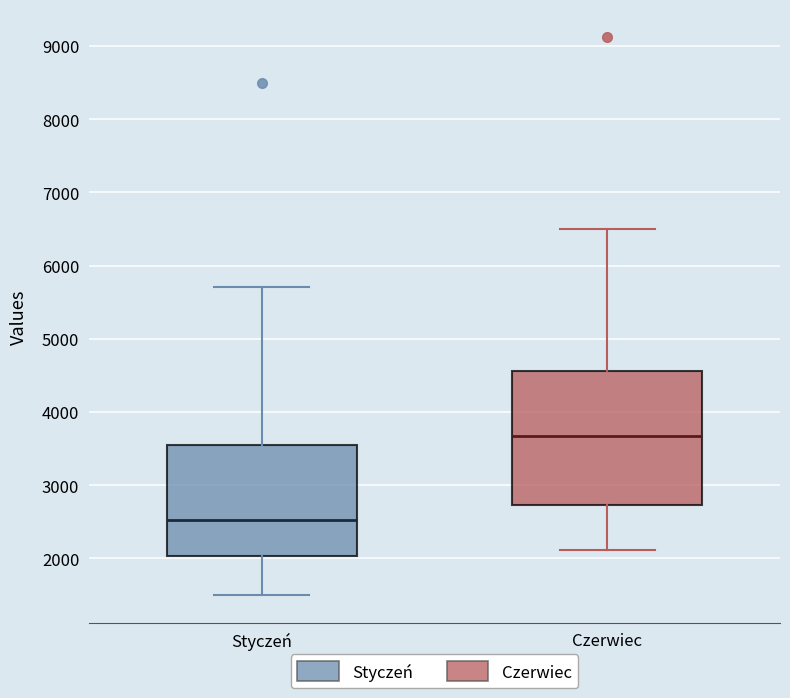

Where is the upper edge of the box for Styczeń on the y-axis? The values are not printed on the chart, so give them approximately, as read against the axis.

3600